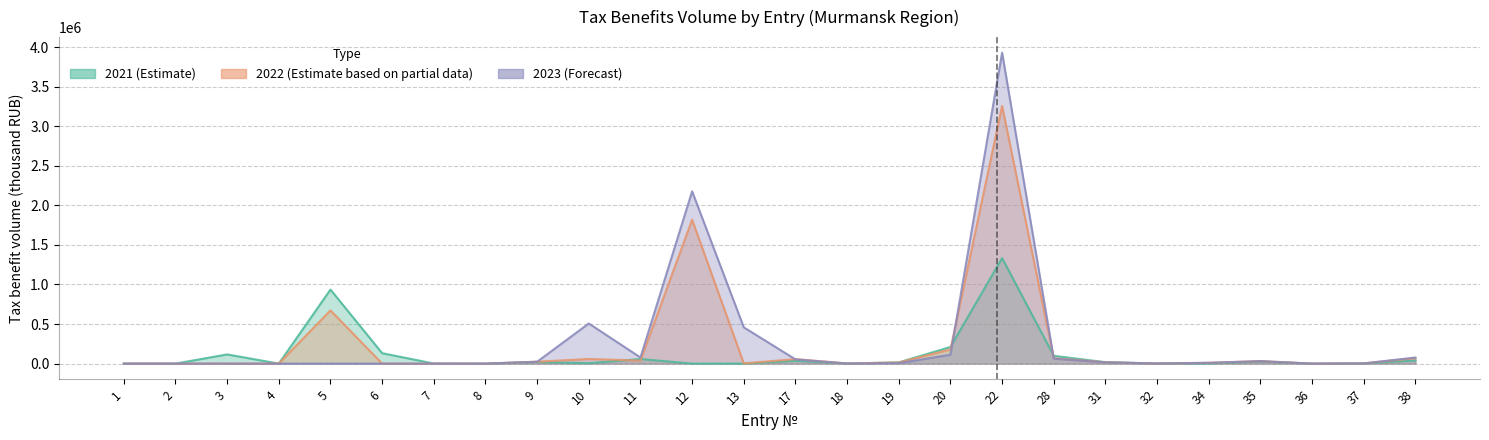

Which label corresponds to the smallest value in the chart?

1